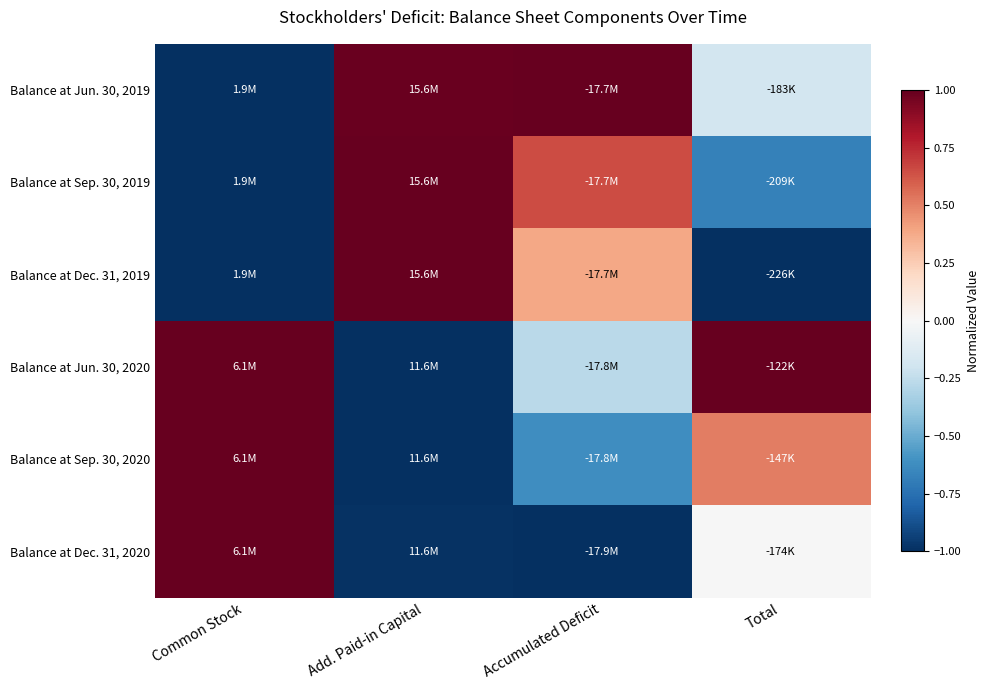

Which series has the largest range (max minus min)?

Balance at Jun. 30, 2019